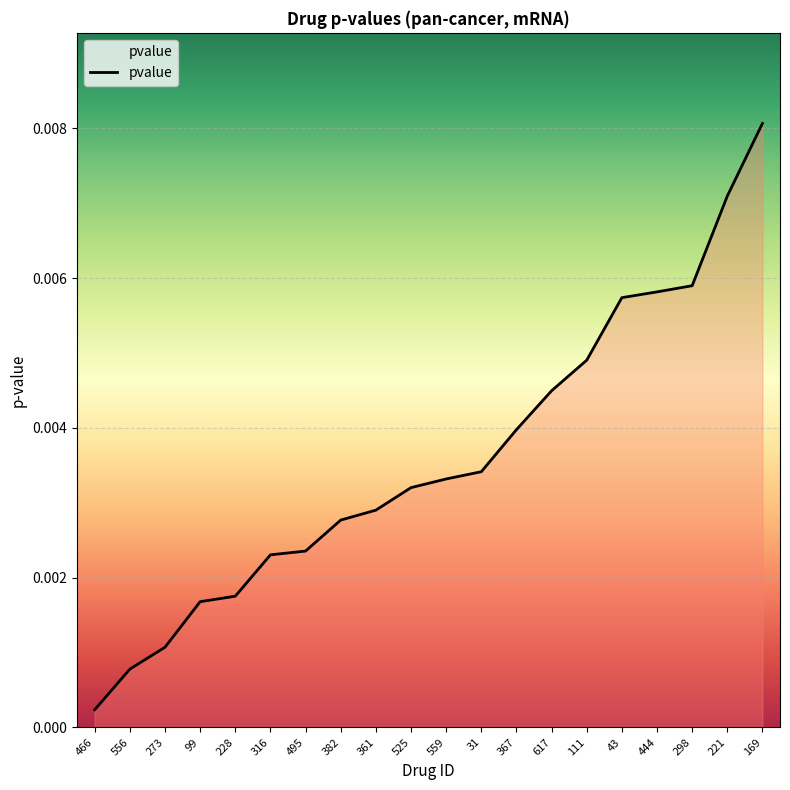

What position from the right is 99?

17